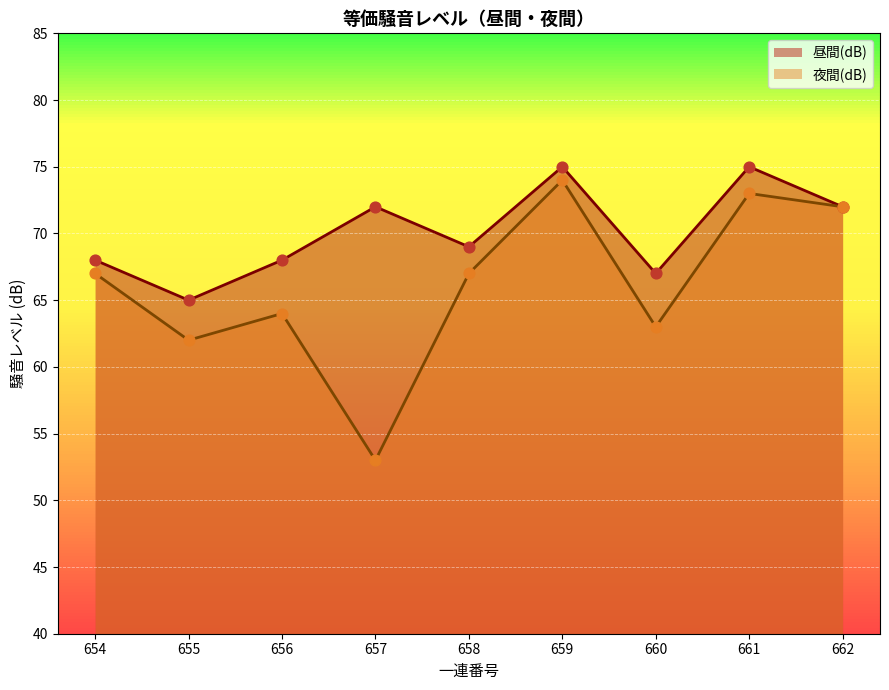

Which series reaches the minimum Y coordinate?

夜間(dB)